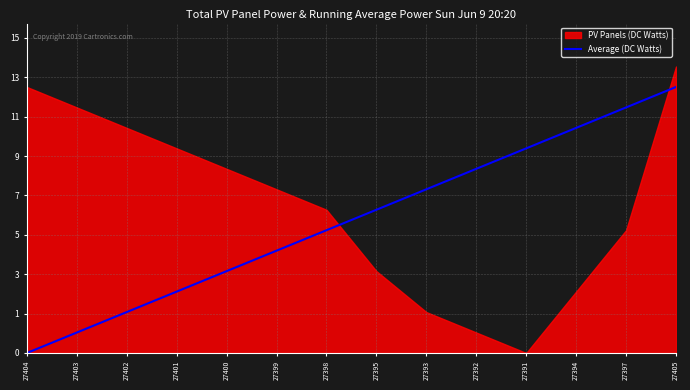

What is the label of the 6th point from the right?

27393